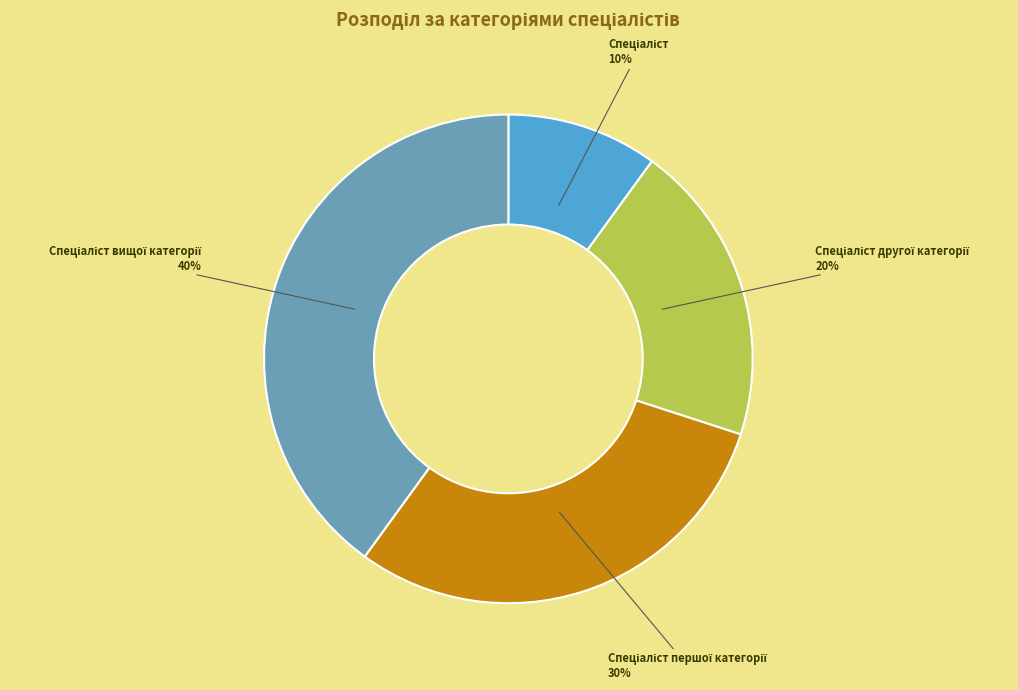

To the nearest percent, what is the average slice percentage?

25%